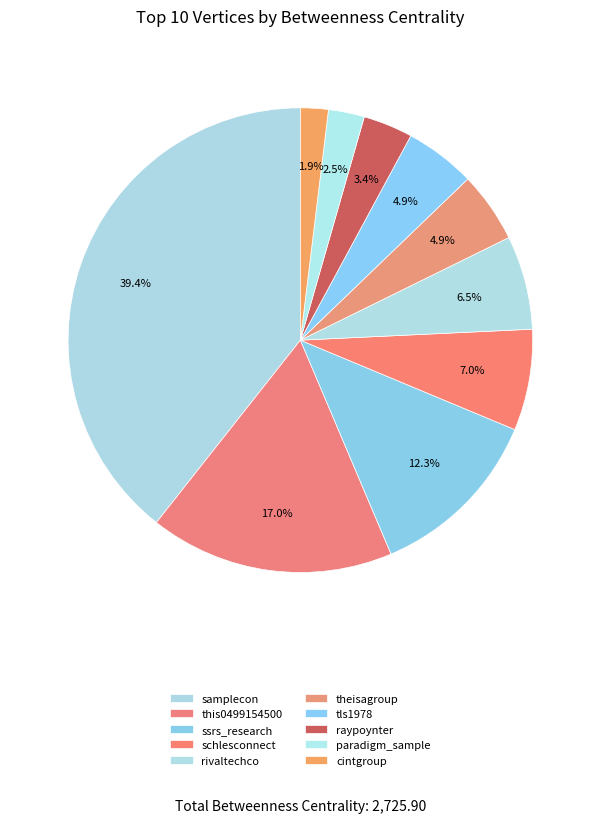

What percentage is the rivaltechco slice, to the nearest percent?

7%